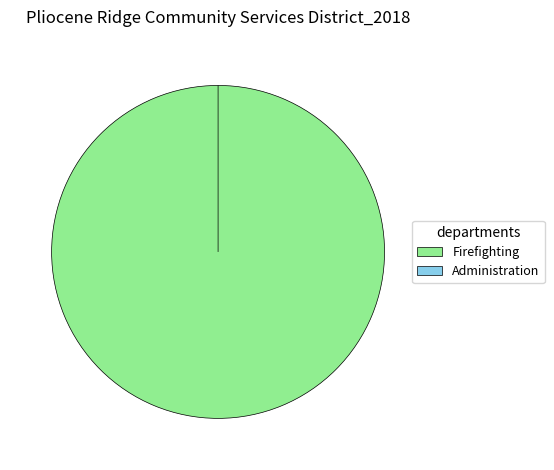

The Administration slice represents 1% of the pie. True or false?

False